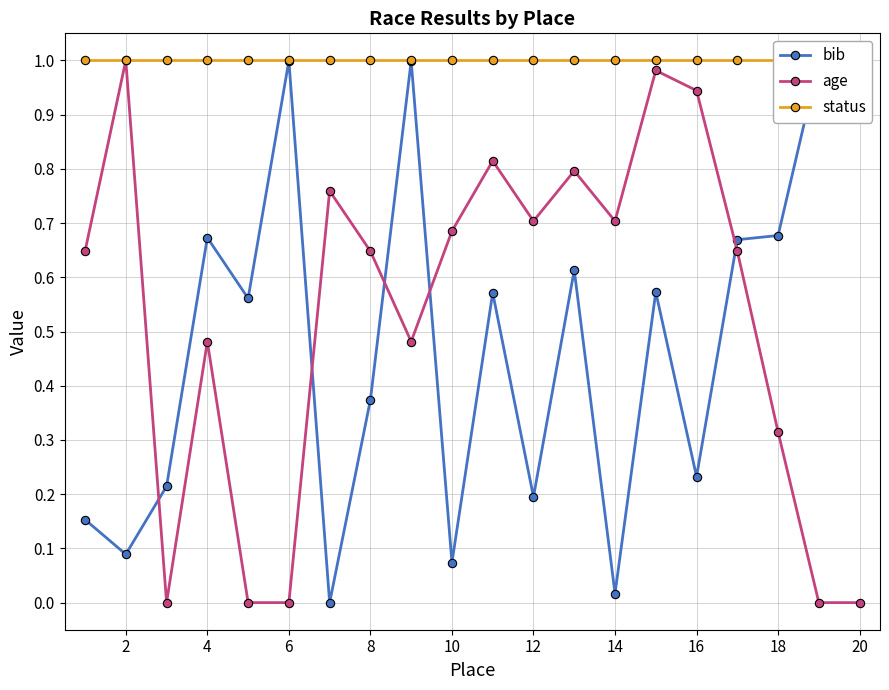

True or false: age has a value of 0.0 at 6.

True